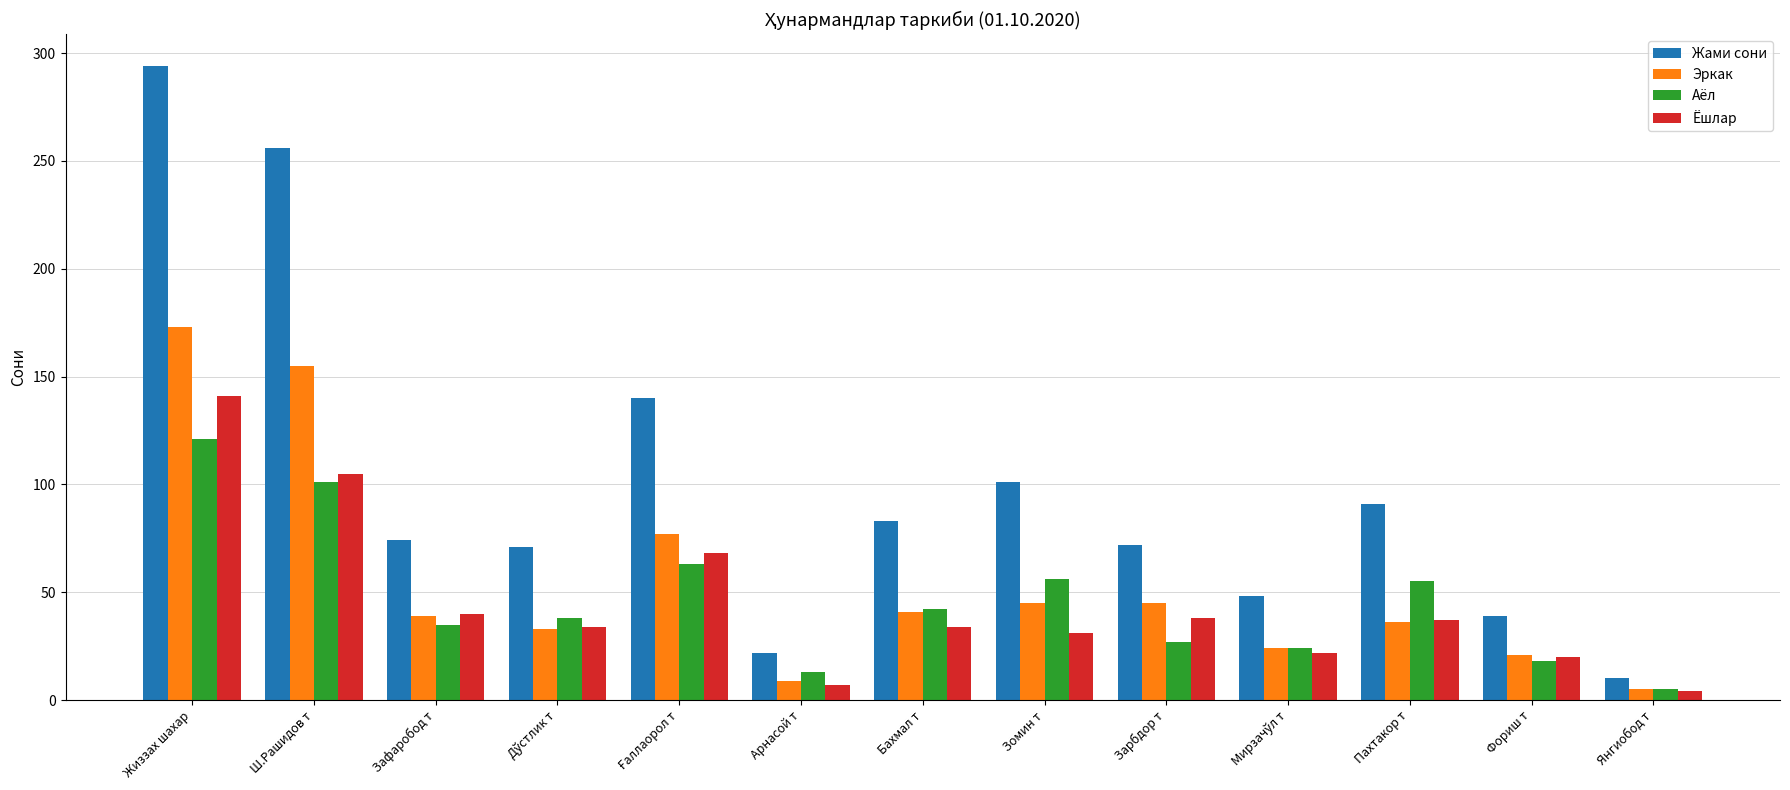

Rank the series by their maximum value, from highest to lowest.

Жами сони, Эркак, Ёшлар, Аёл